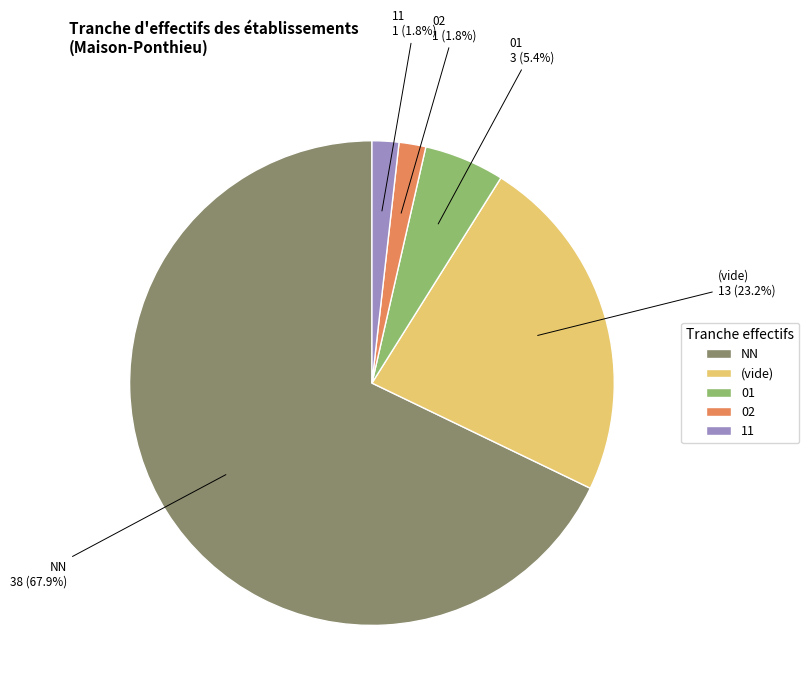

Approximately how many times larger is the value at 02 compared to 11?

1.0